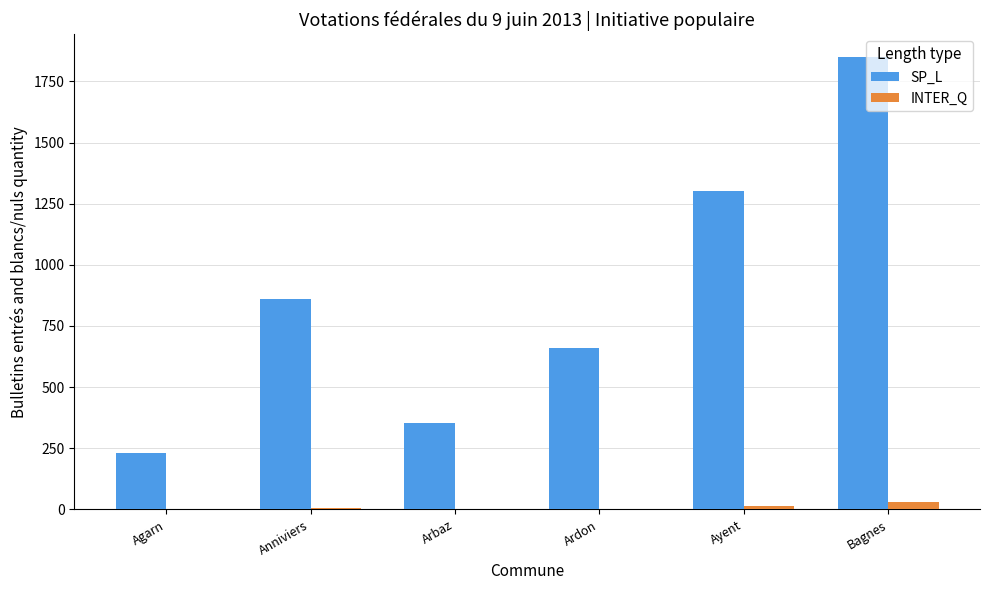

The SP_L series shows 862 at Anniviers. True or false?

True